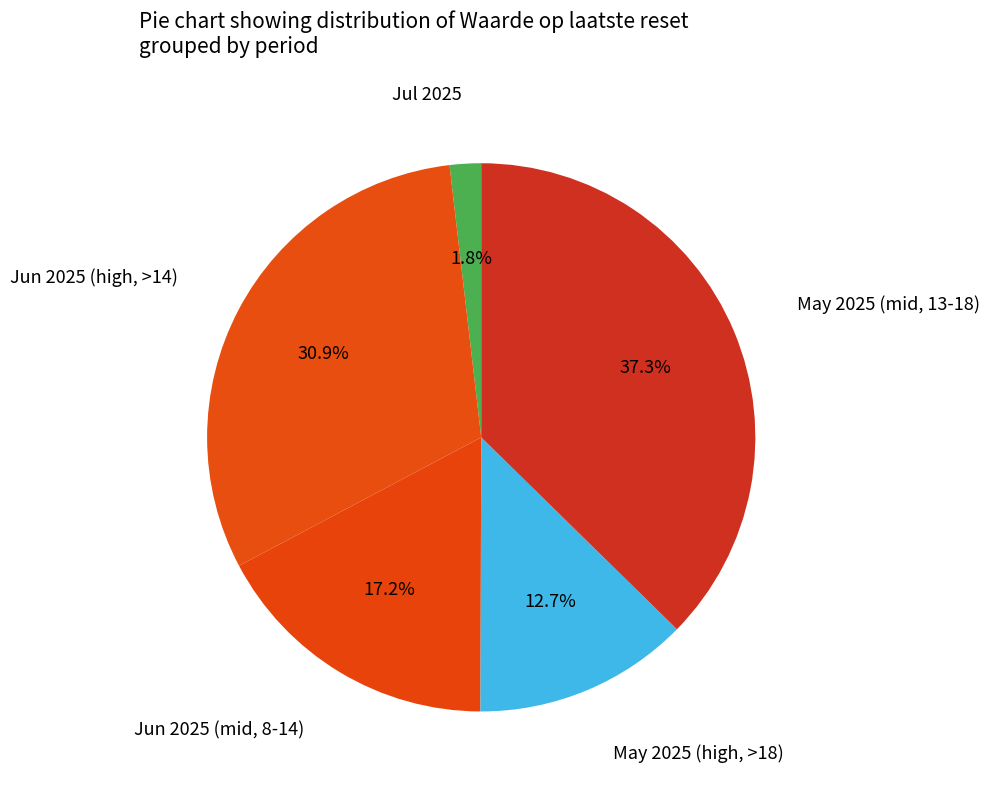

How many slices are in this pie chart?

5